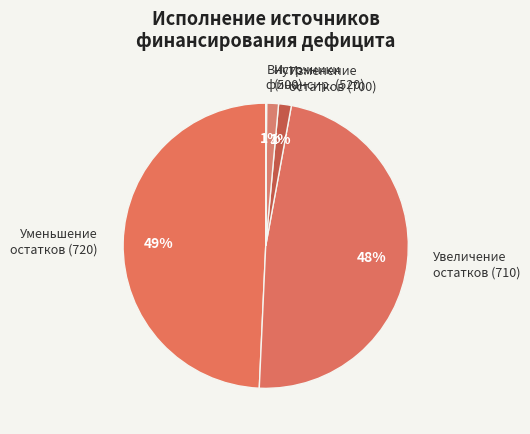

Do Увеличение остатков (710) and Уменьшение остатков (720) together represent more than half of the pie?

Yes